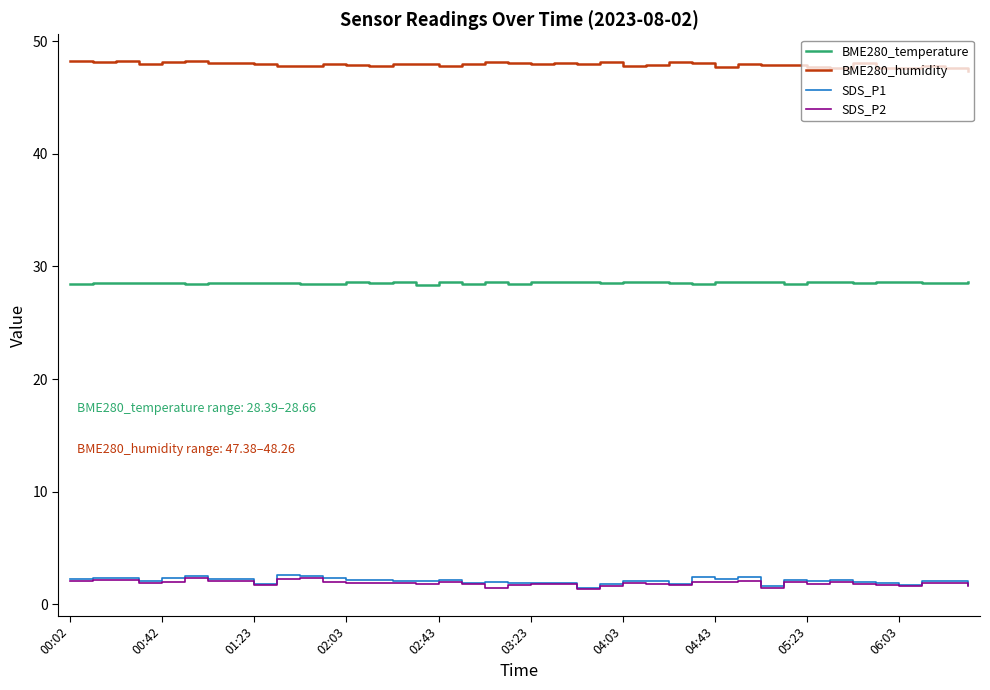

Which series has the largest total across all categories?

BME280_humidity